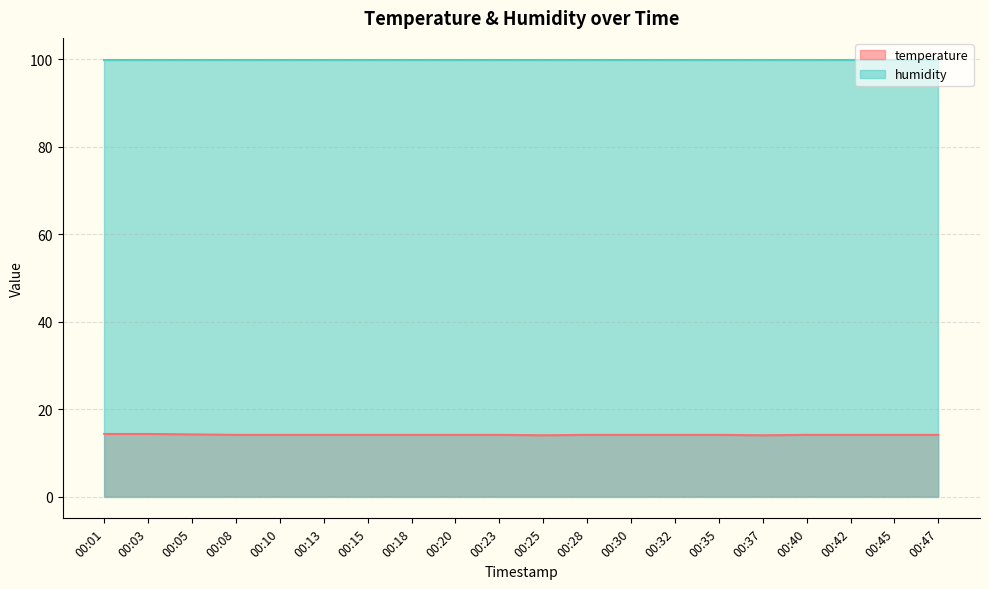

Which has a higher value, 00:42 or 00:18?

00:42